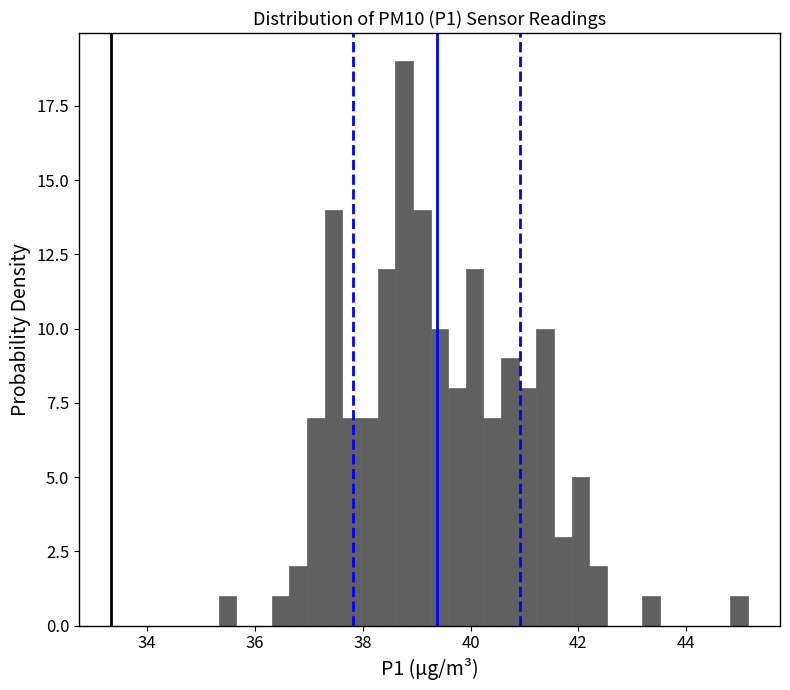

Around what value on the x-axis is the tallest bar? Give the approximate position of its centre, as read against the axis.

38.8